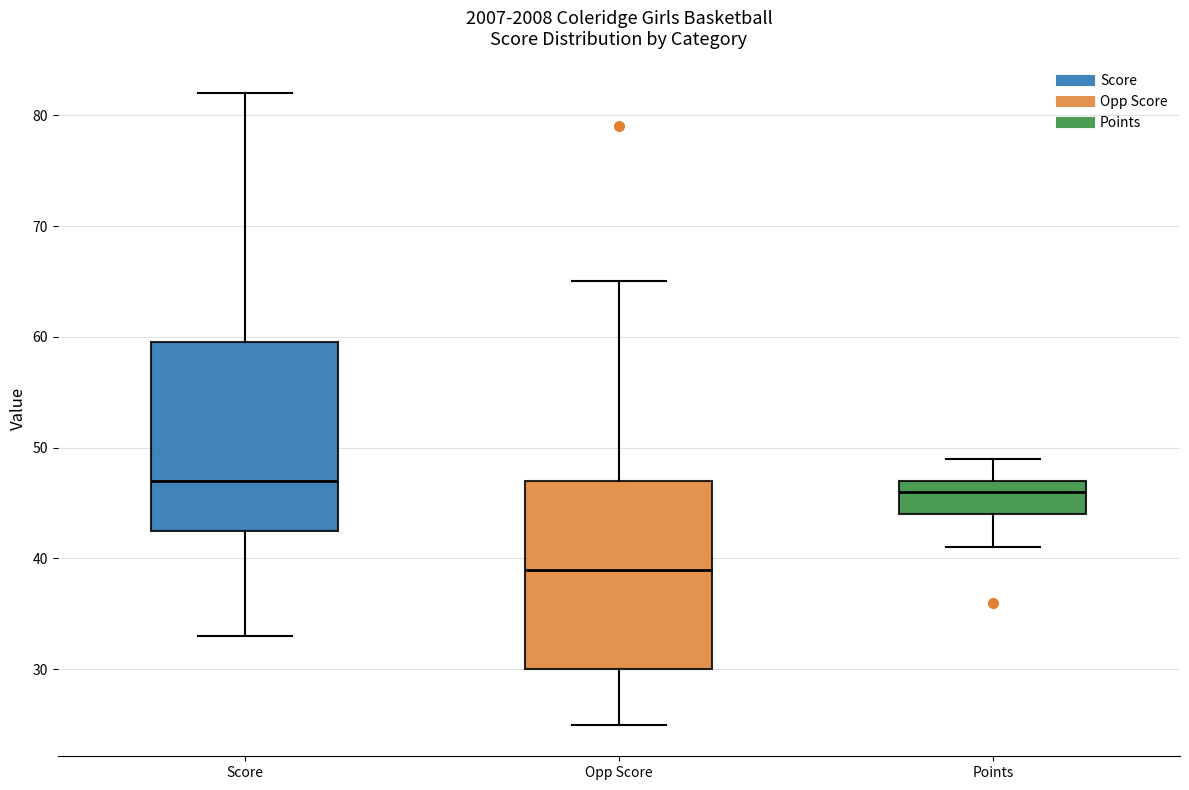

Which box's median line is the highest?

Score